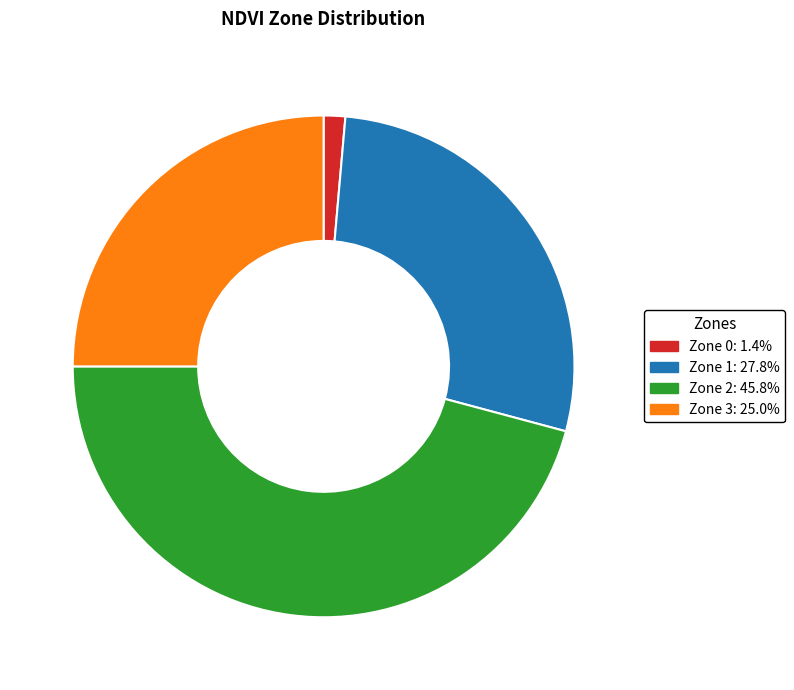

The Zone 2 slice represents 46% of the pie. True or false?

True